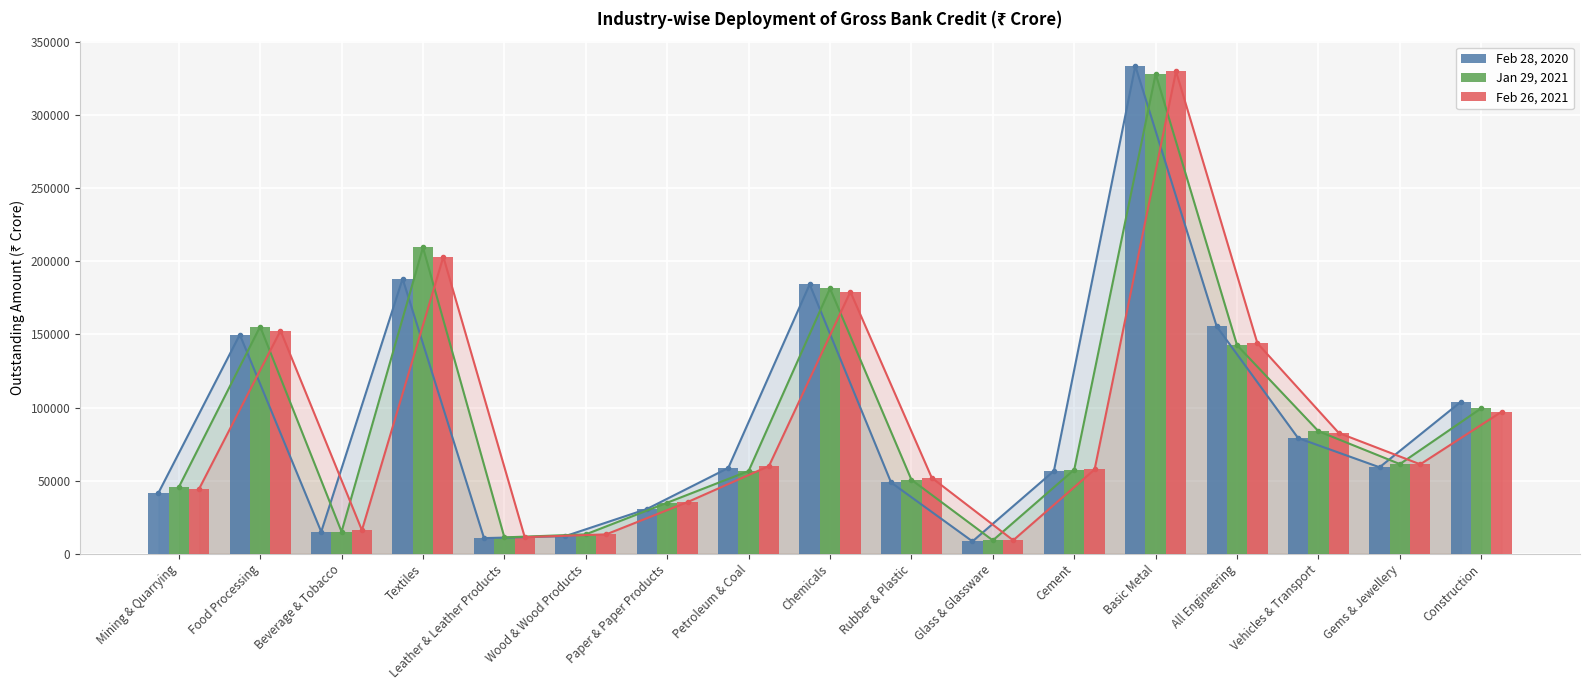

At how many categories does at least one series exceed 53958?

10